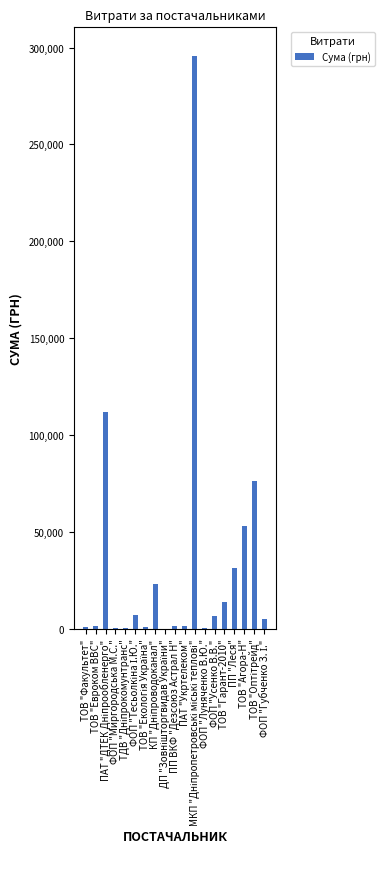

What is the greatest value displayed?

295638.6